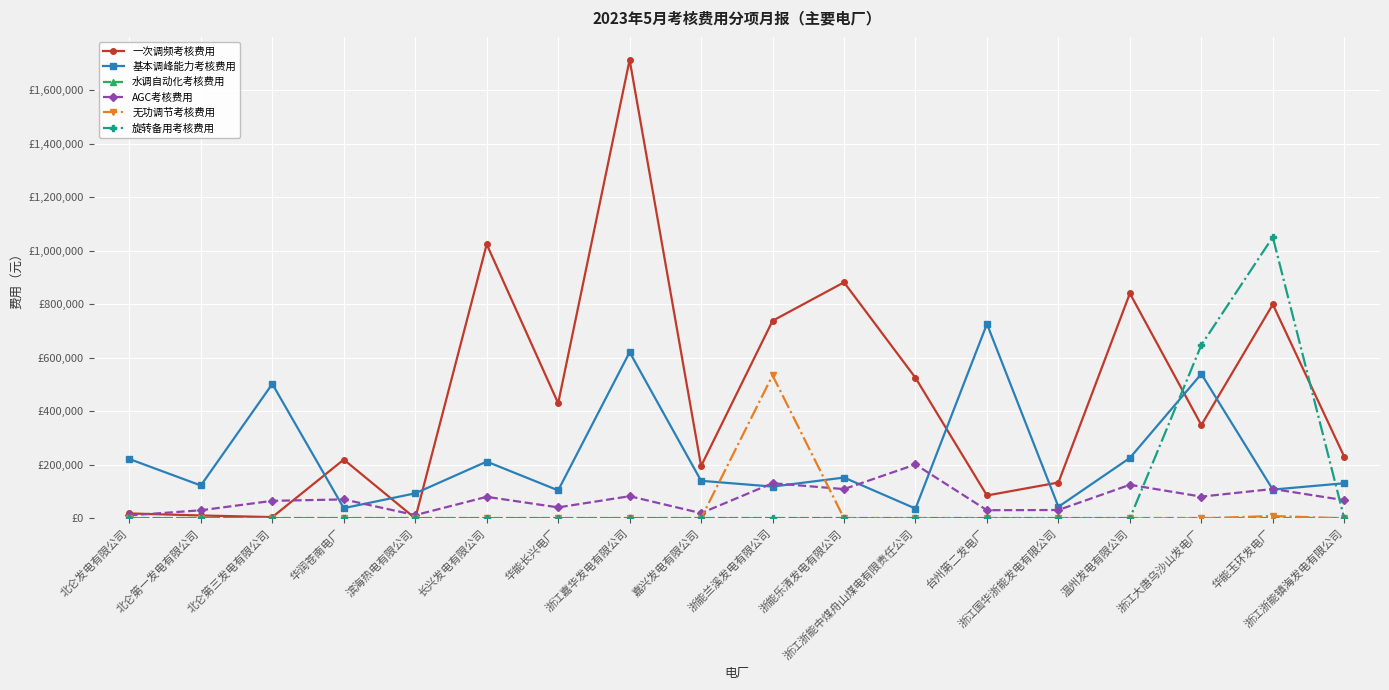

After their last crossing, which series has the higher values: AGC考核费用 or 一次调频考核费用?

一次调频考核费用